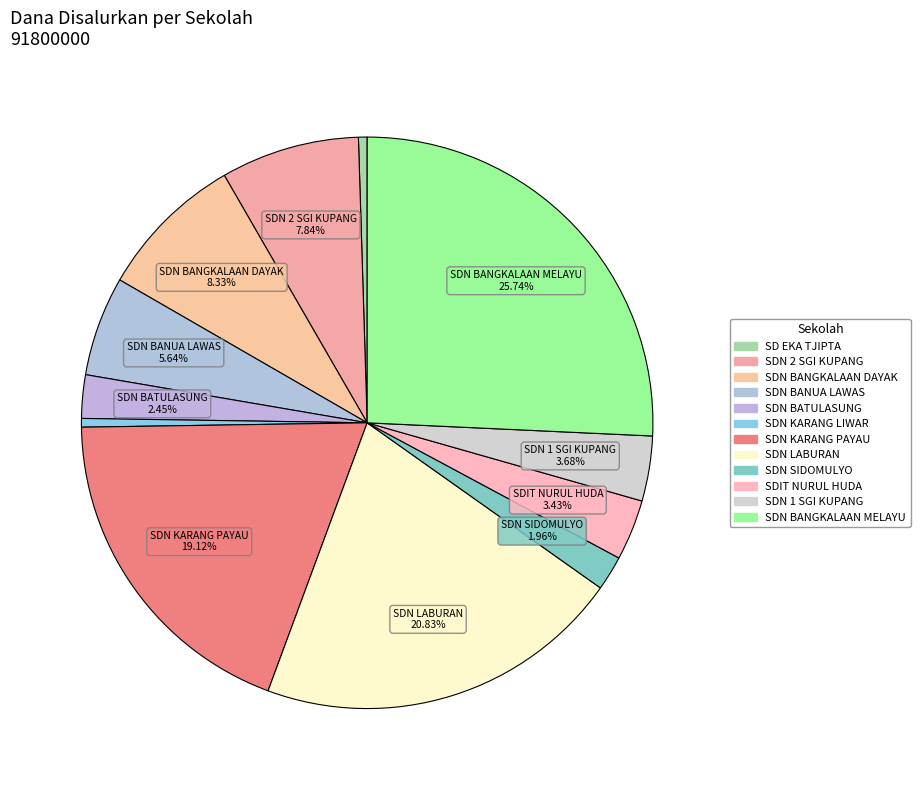

How many slices are in this pie chart?

12